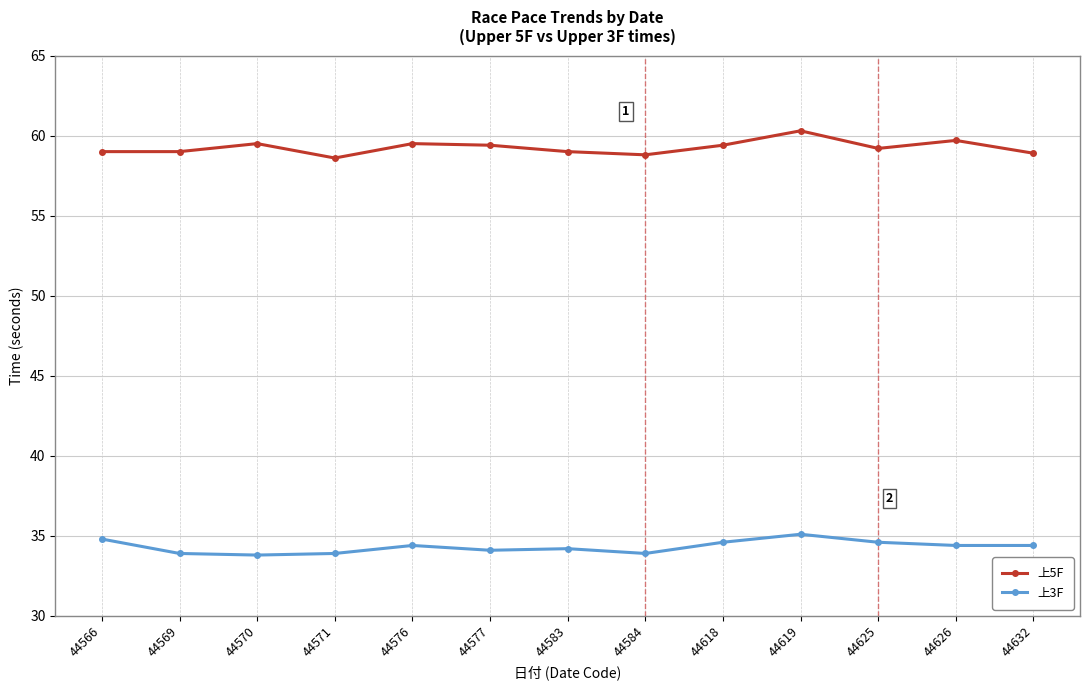

What is the minimum value for 上3F?

33.8